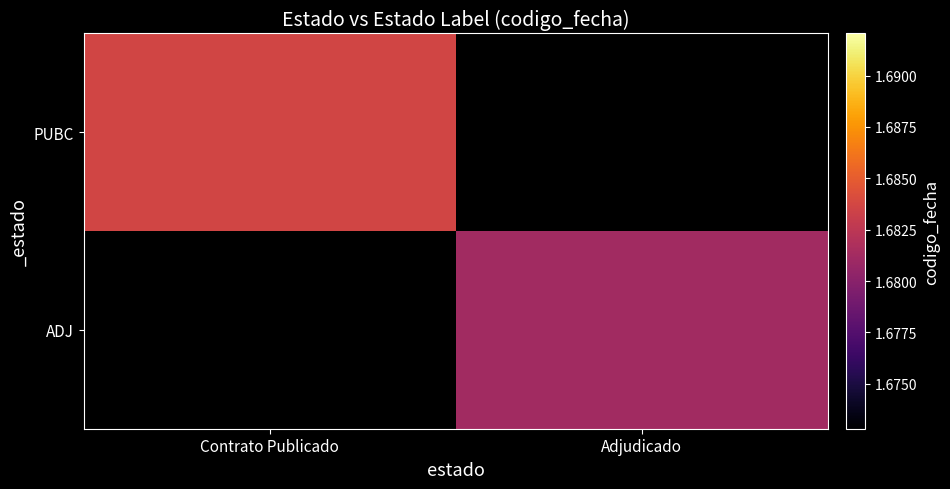

Rank the series at Contrato Publicado from highest to lowest value.

PUBC, ADJ